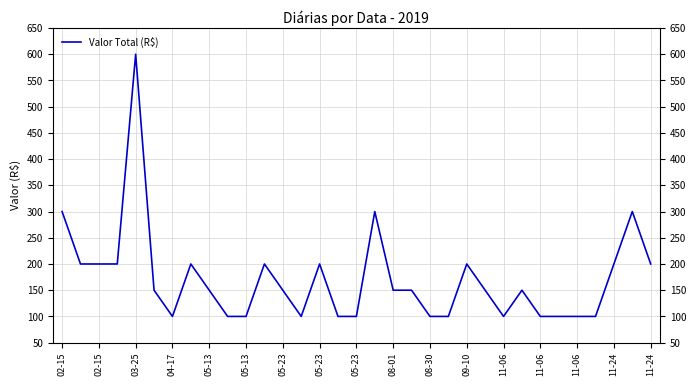

True or false: the data has more than 1 interior local peaks.

True